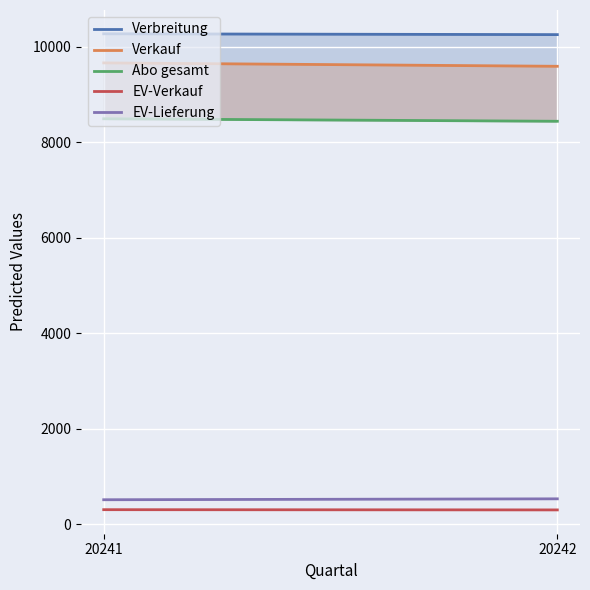

At which category is the sum across all series the highest?

20241